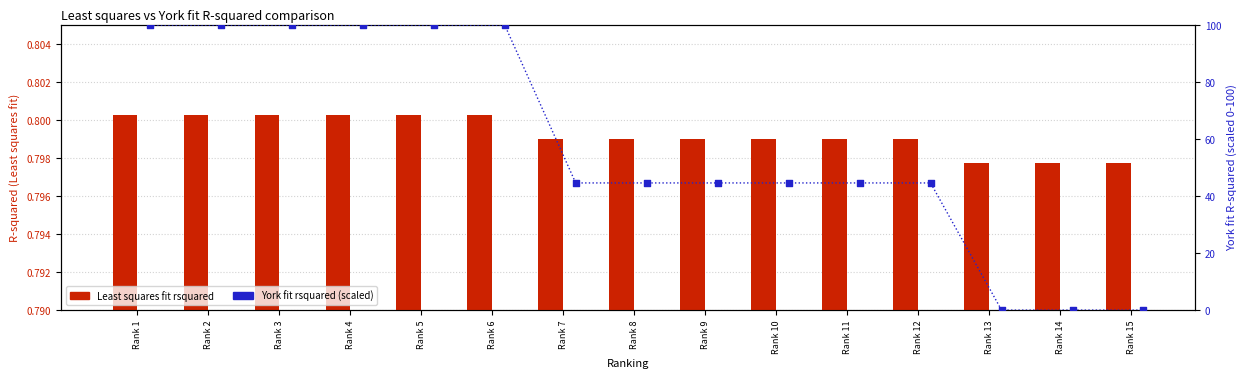

Which series has the largest total across all categories?

York fit rsquared (scaled)